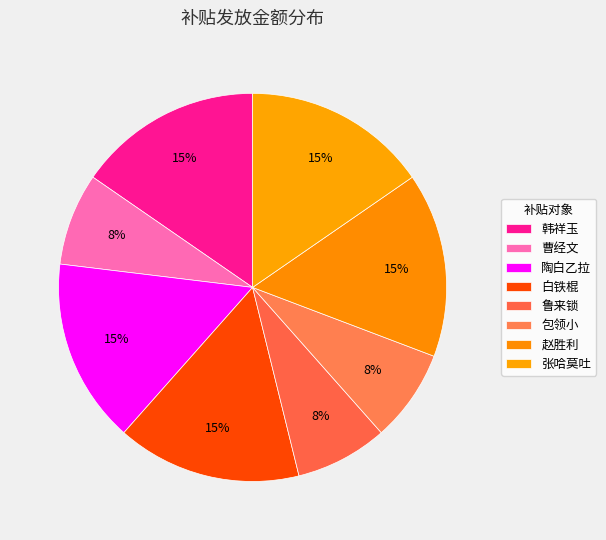

Rank the categories by value from highest to lowest.

韩祥玉, 陶白乙拉, 白铁棍, 赵胜利, 张哈莫吐, 曹经文, 鲁来锁, 包领小